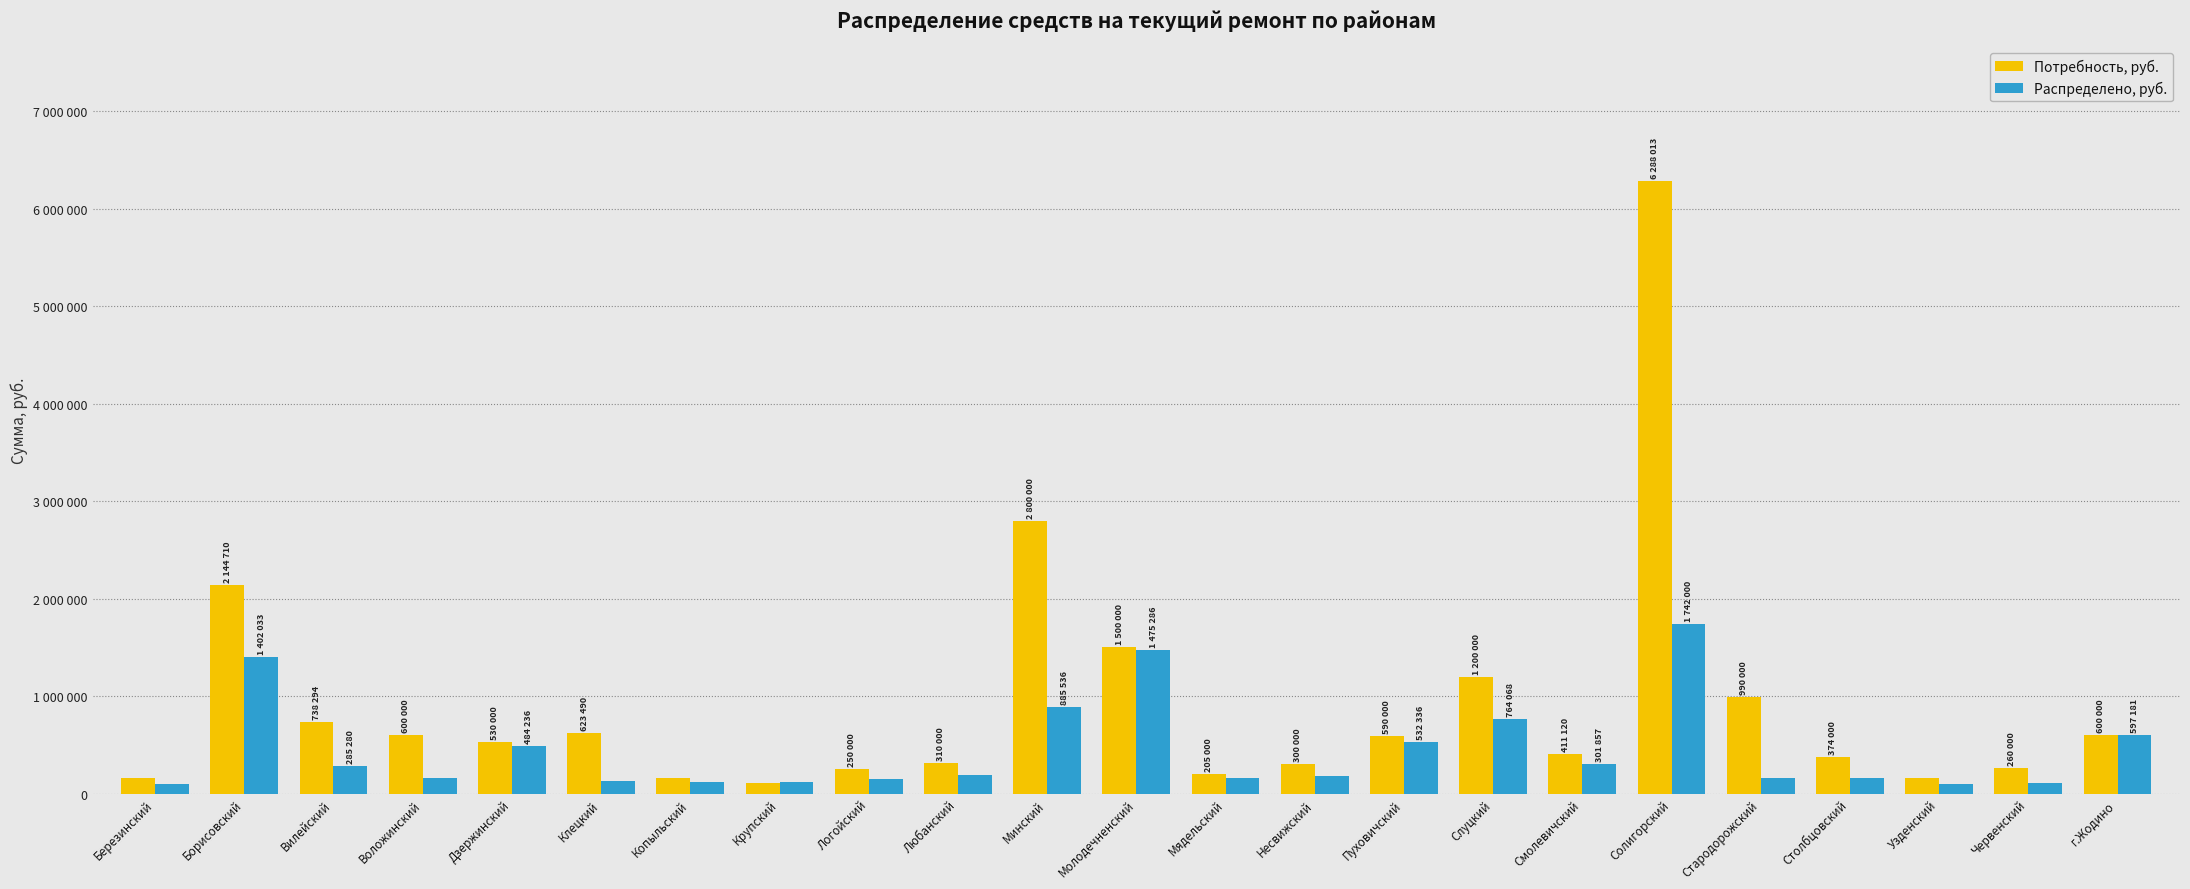

What is the minimum value for Потребность, руб.?

105000